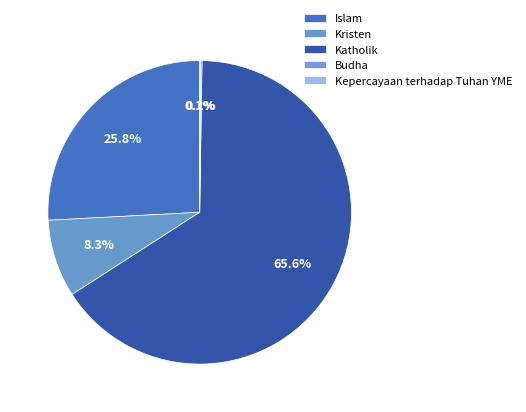

Do Kepercayaan terhadap Tuhan YME and Kristen together represent more than half of the pie?

No